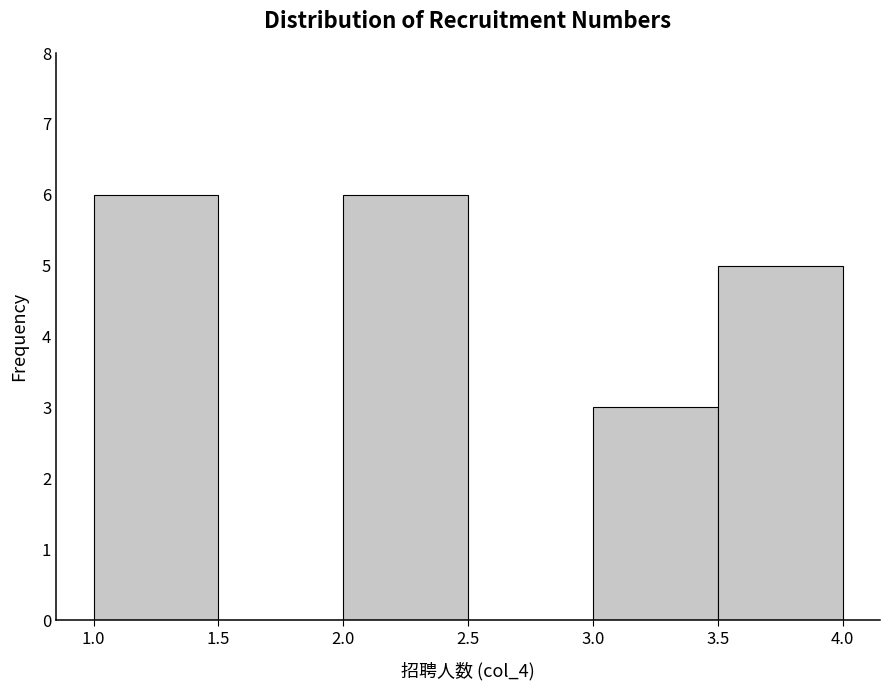

What is the height of the bar covering 3.0 to 3.5 on the x-axis? The values are not printed on the chart, so give them approximately, as read against the axis.

3